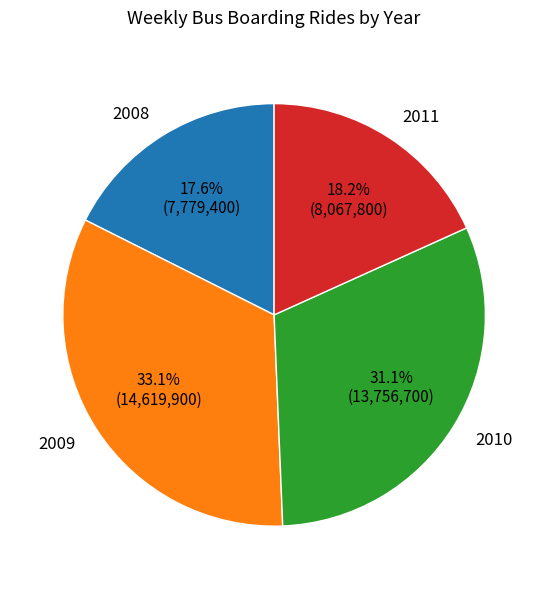

Is there a majority slice in this chart?

No